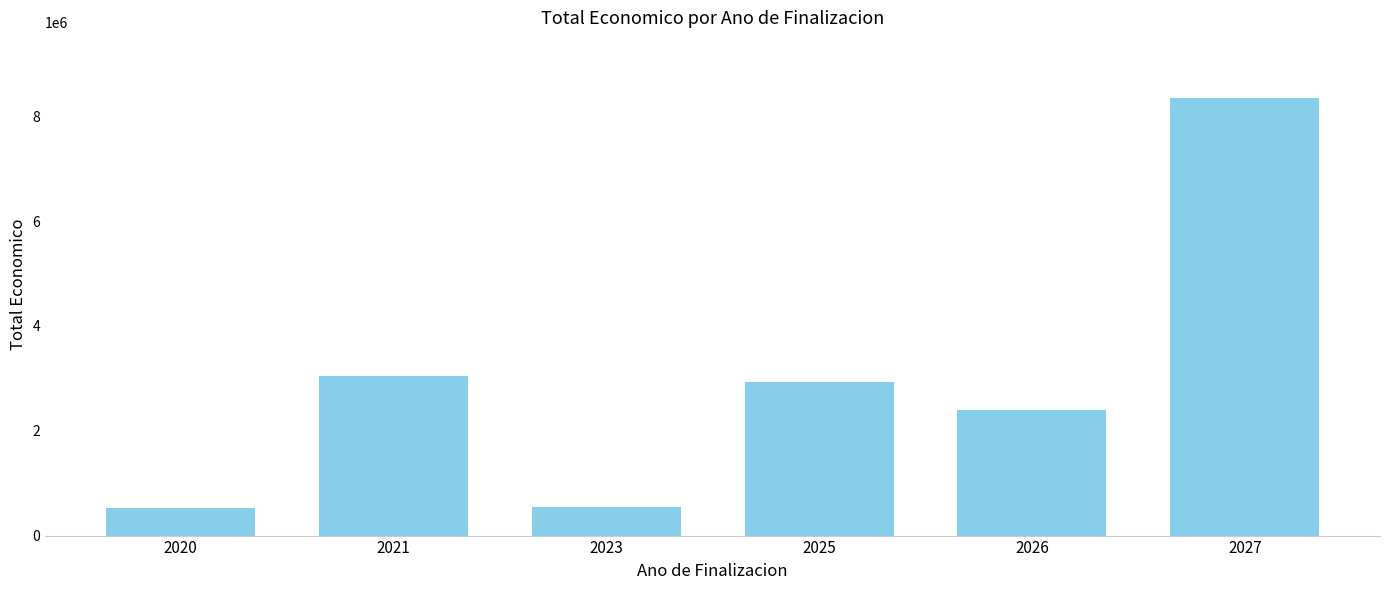

Is it true that the value at 2021 is 4021933?

False